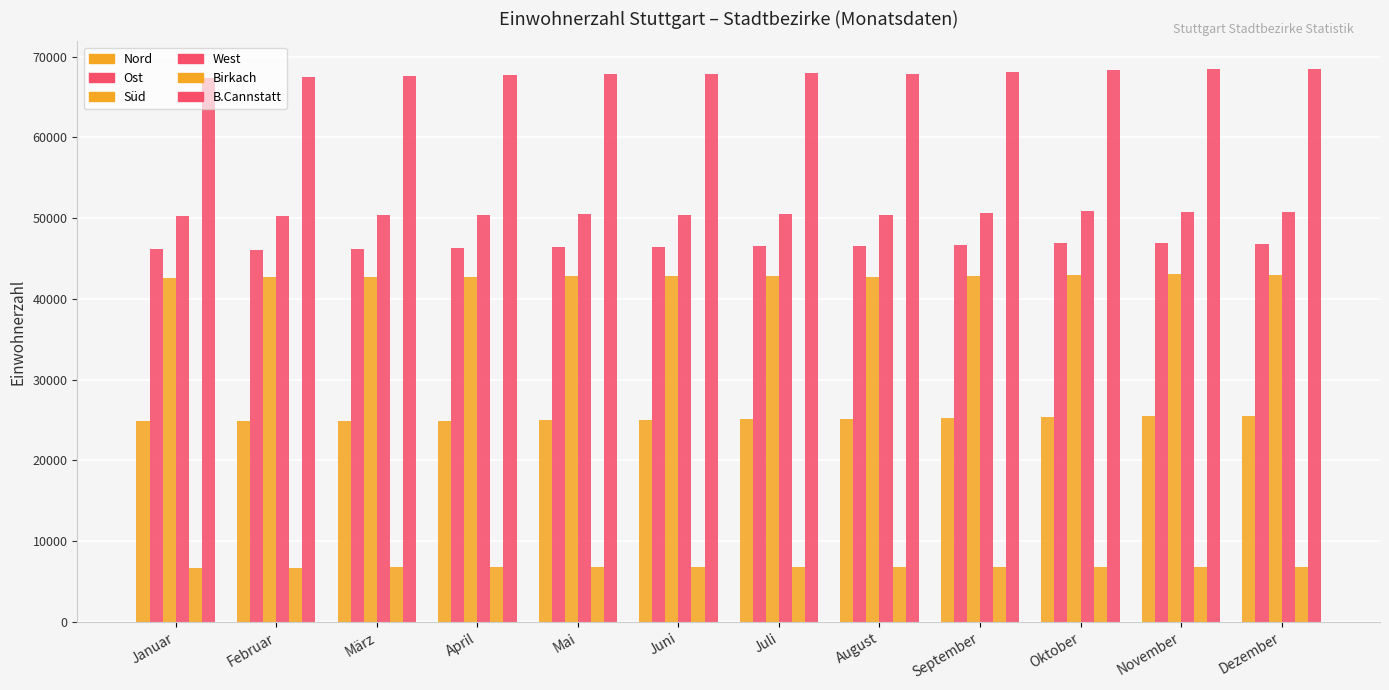

How many bars are there in each group?

6